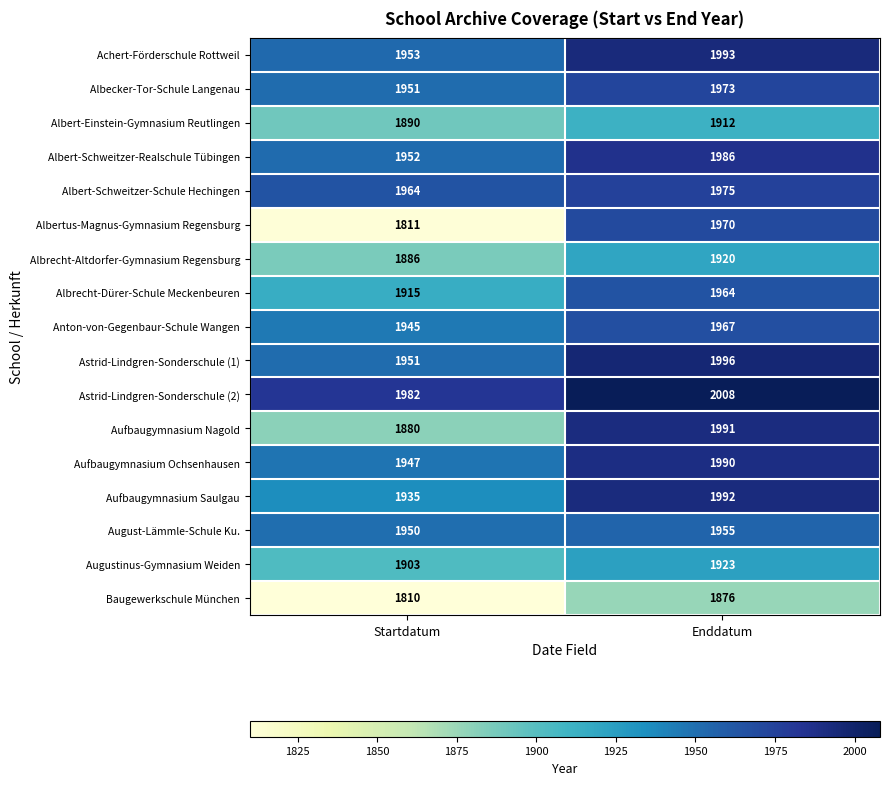

Which series has the widest spread of values?

Albertus-Magnus-Gymnasium Regensburg